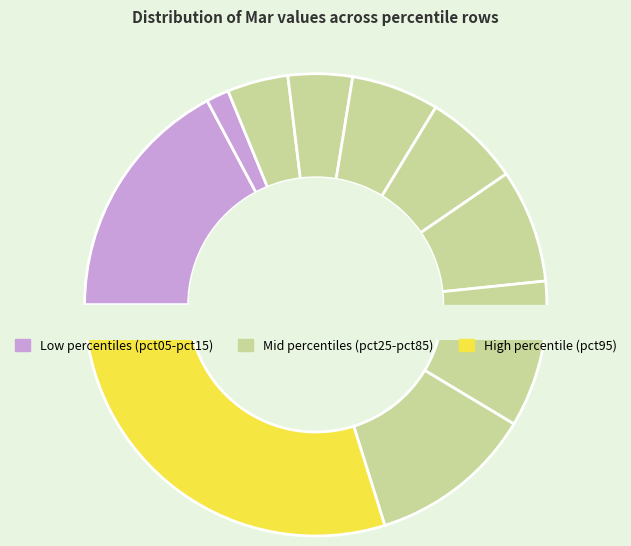

How much of the chart is everything except pct05?

82.8%